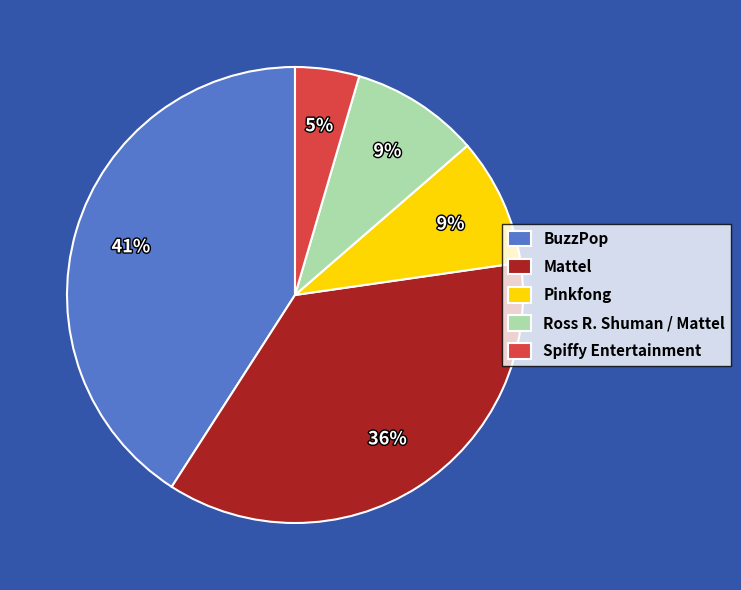

How many segments does this pie chart have?

5